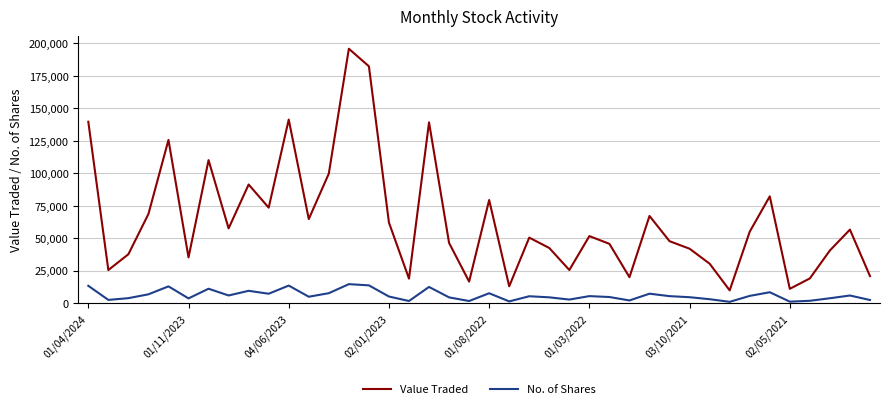

What is the average value of the No. of Shares series?

5980